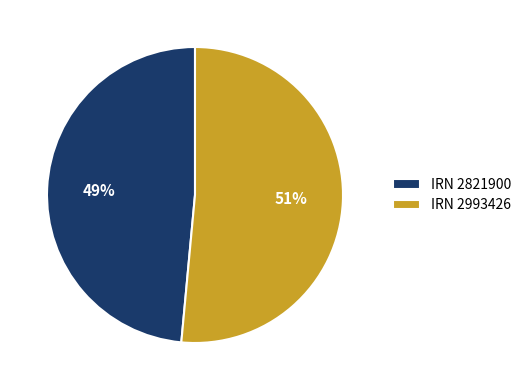

To the nearest percent, what percentage of the pie is IRN 2821900?

49%